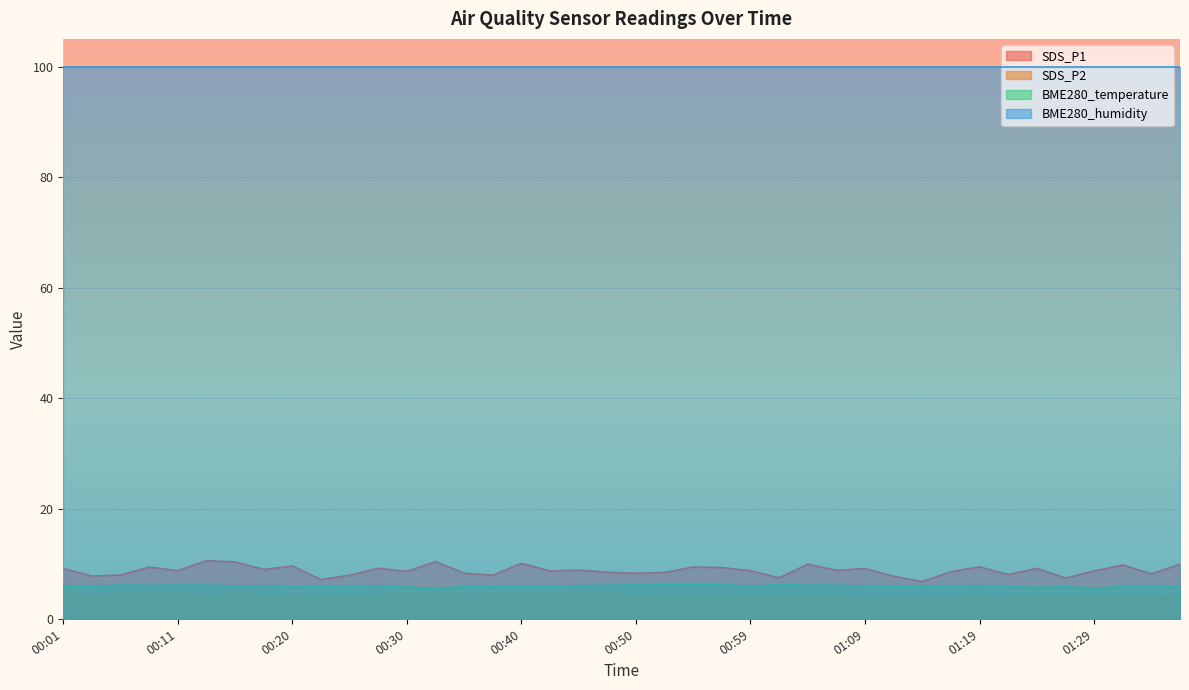

What is the label of the 10th point from the left?

00:23